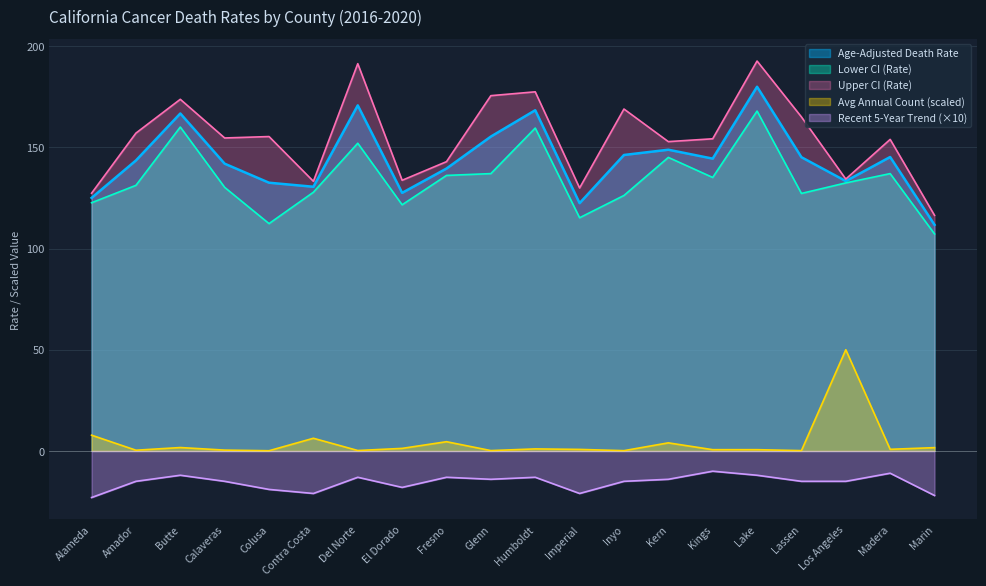

The value of Age-Adjusted Death Rate at Amador is 143.5. True or false?

True